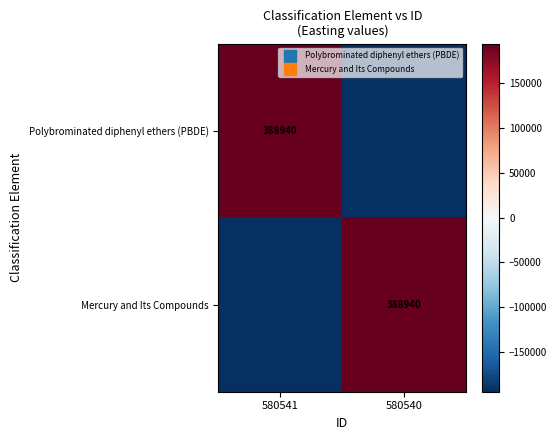

True or false: Mercury and Its Compounds has a value of 388940 at 580540.

True